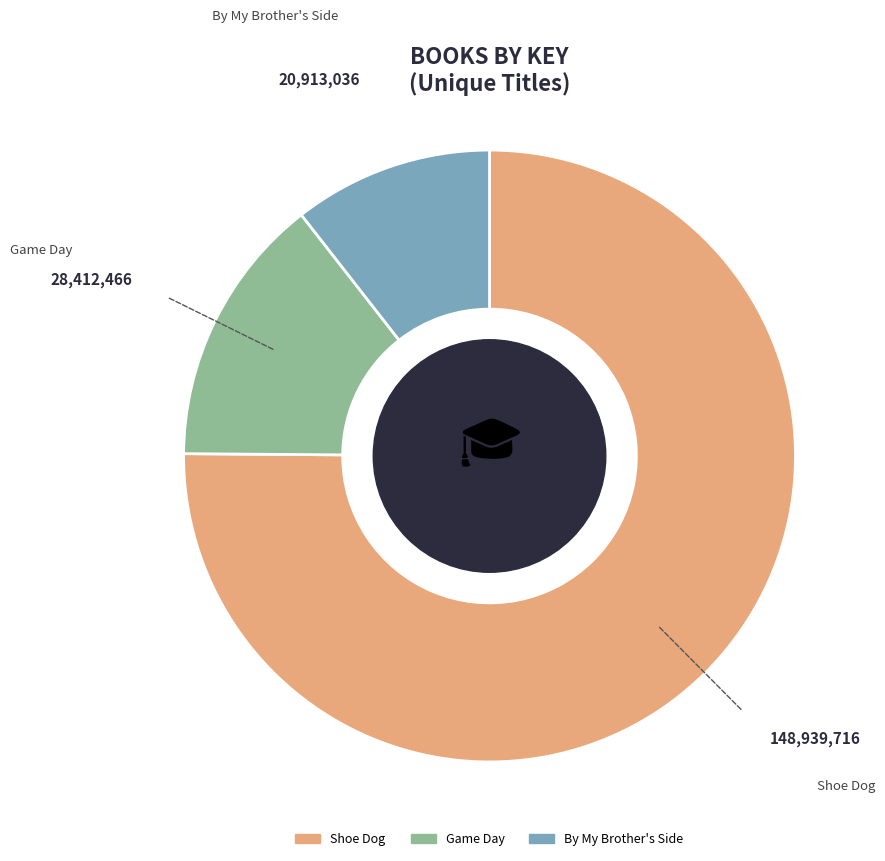

What is the smallest slice in the pie chart?

By My Brother's Side